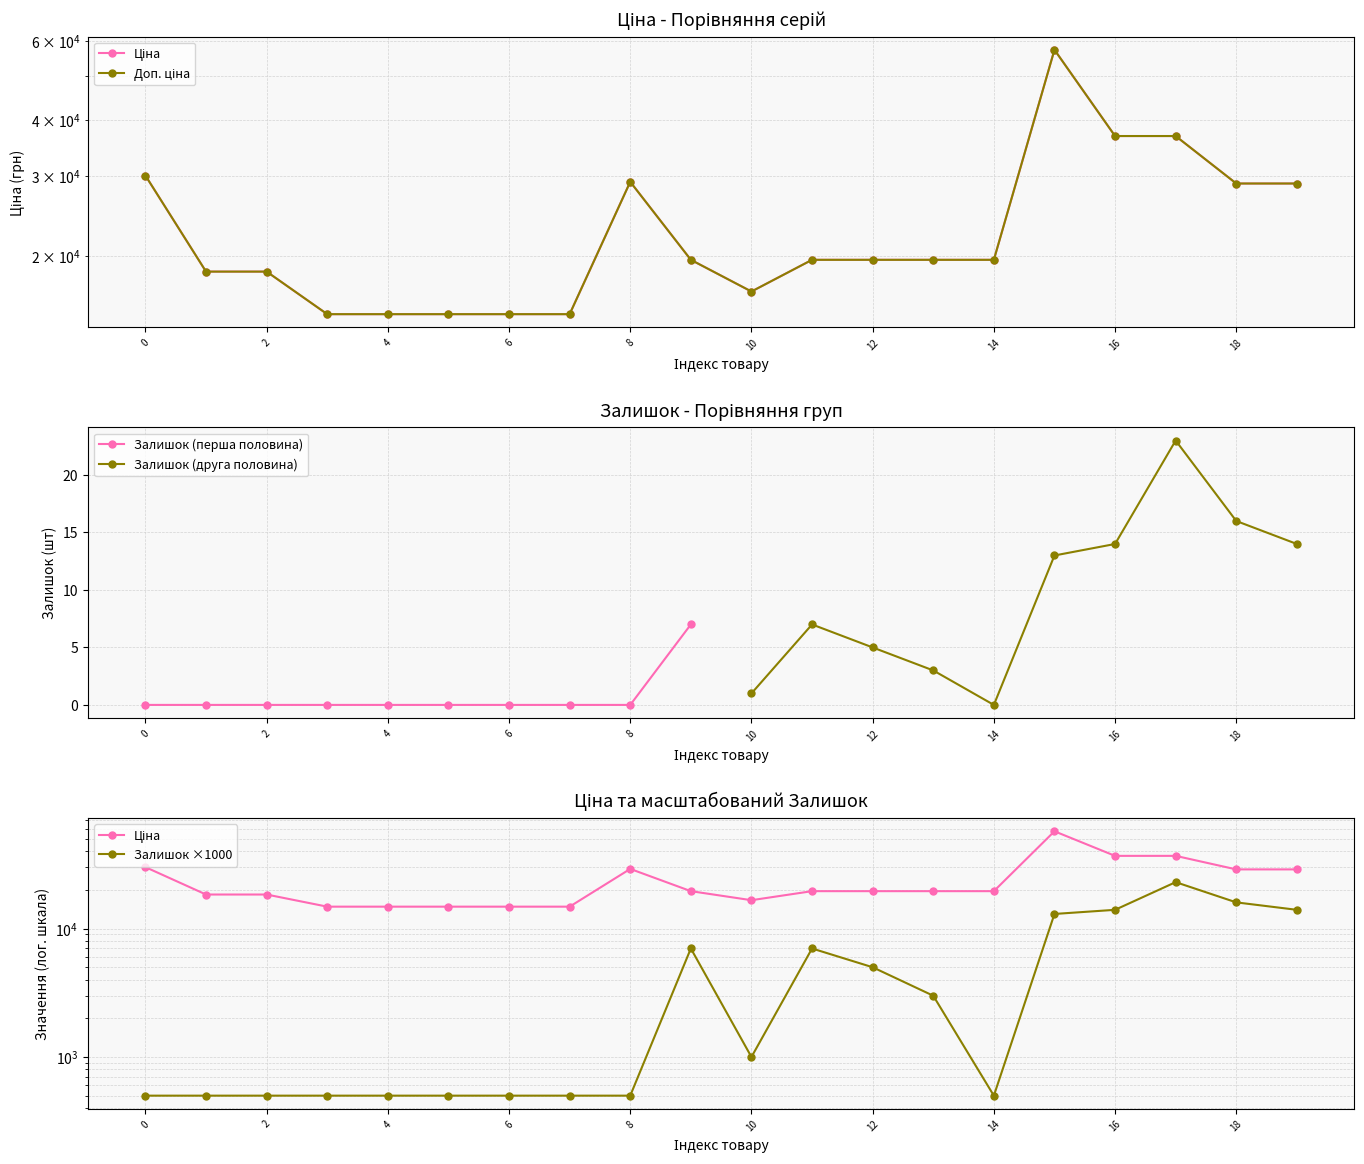

What is the average value of the Доп. ціна series?

23669.5